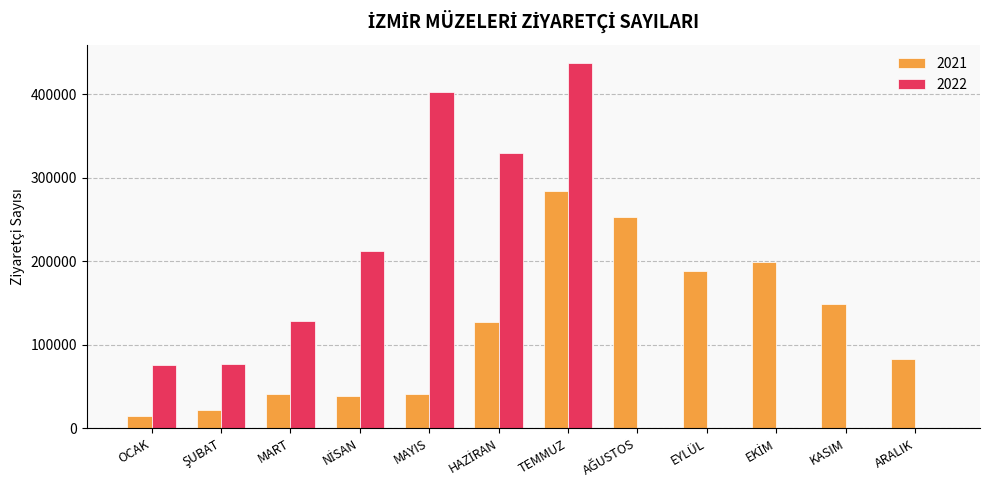

The 2021 series shows 284174 at TEMMUZ. True or false?

True